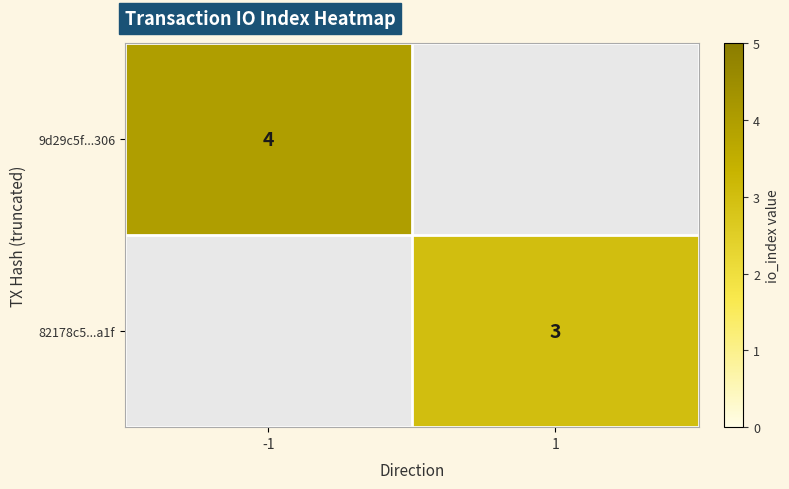

True or false: 82178c5...a1f has a value of 2 at 1.

False